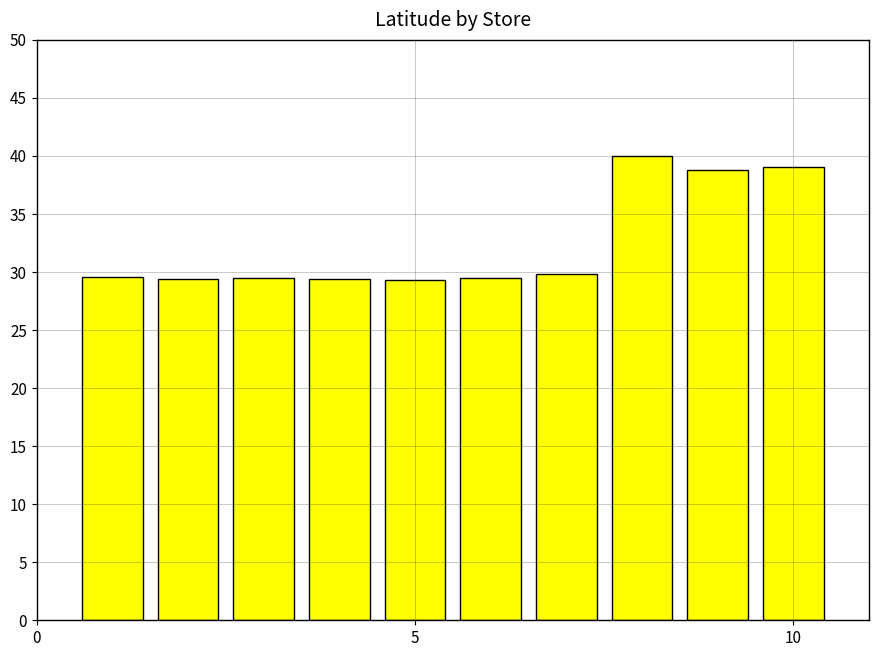

What is the maximum value shown in the chart?

40.0